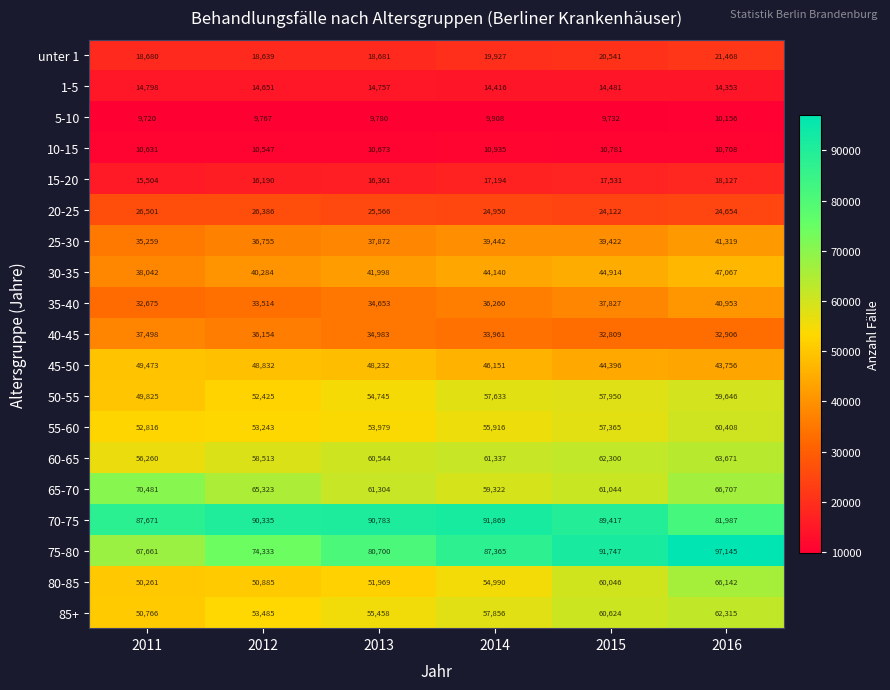

At which category does the chart reach its minimum across all series?

2011